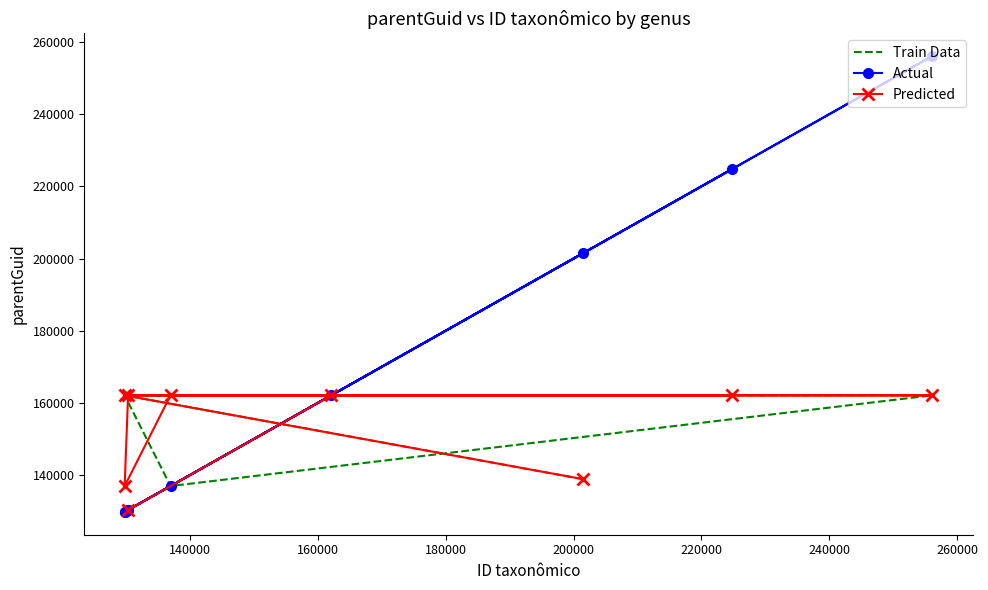

Which series ends up on top after the final intersection of Actual and Predicted?

Actual